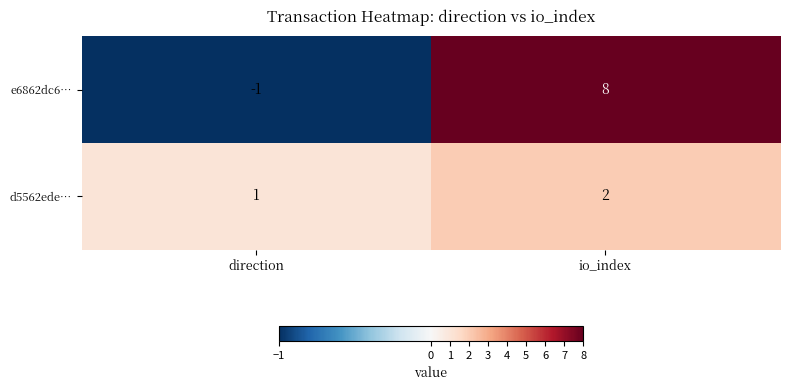

Reading left to right, what are all the values shown in this chart?

e6862dc6…: direction=-1	io_index=8
d5562ede…: direction=1	io_index=2